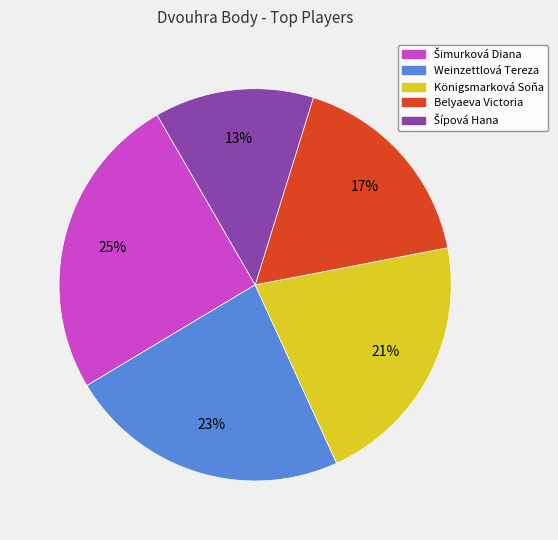

To the nearest percent, what is the average slice percentage?

20%